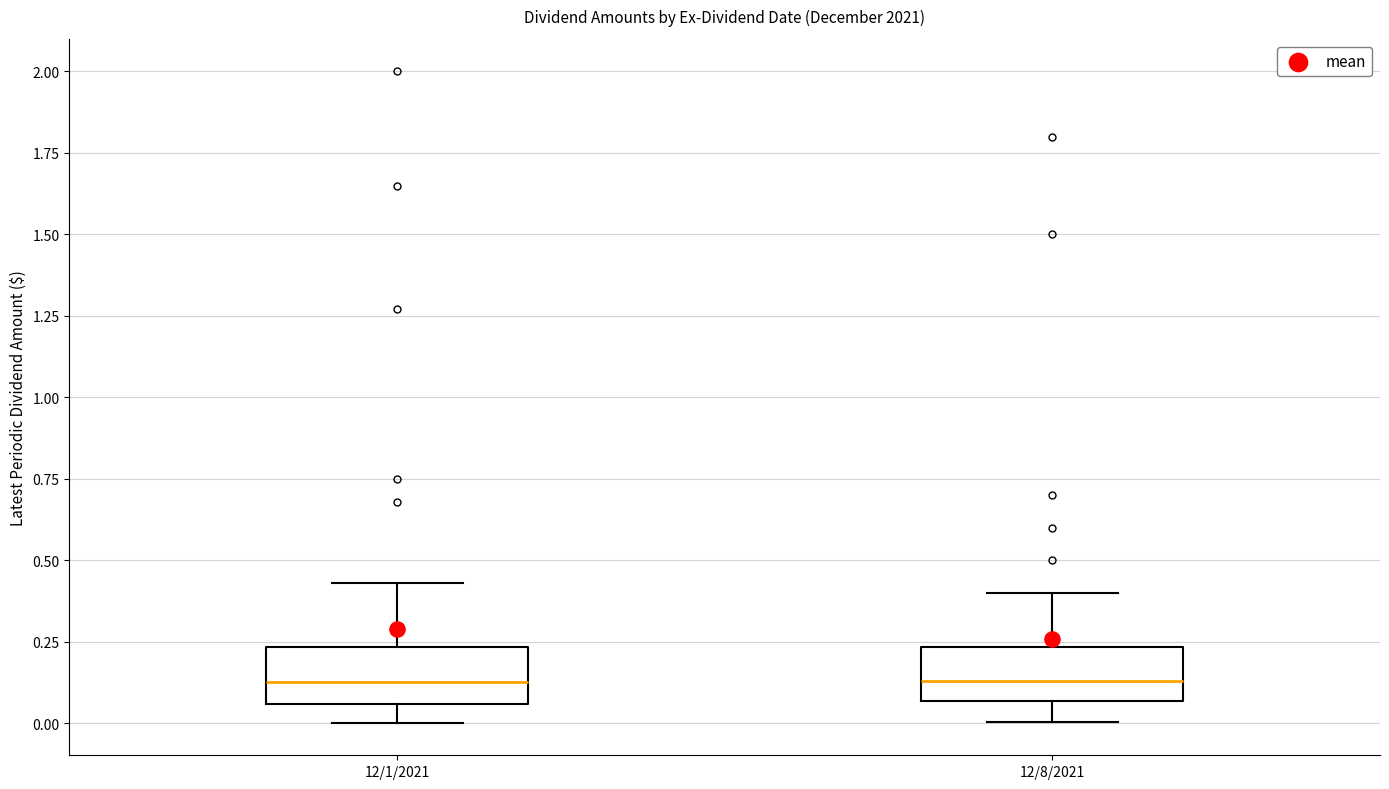

Reading left to right, transcribe this box plot: for each box, give where its median line is, the range the box spans, and where its two whiskers end, as read against the y-axis. The values are not printed on the chart, so give them approximately, as read against the axis.

12/1/2021: median 0.15, box 0.05 to 0.25, whiskers 0.00 to 0.45
12/8/2021: median 0.15, box 0.05 to 0.25, whiskers 0.00 to 0.40